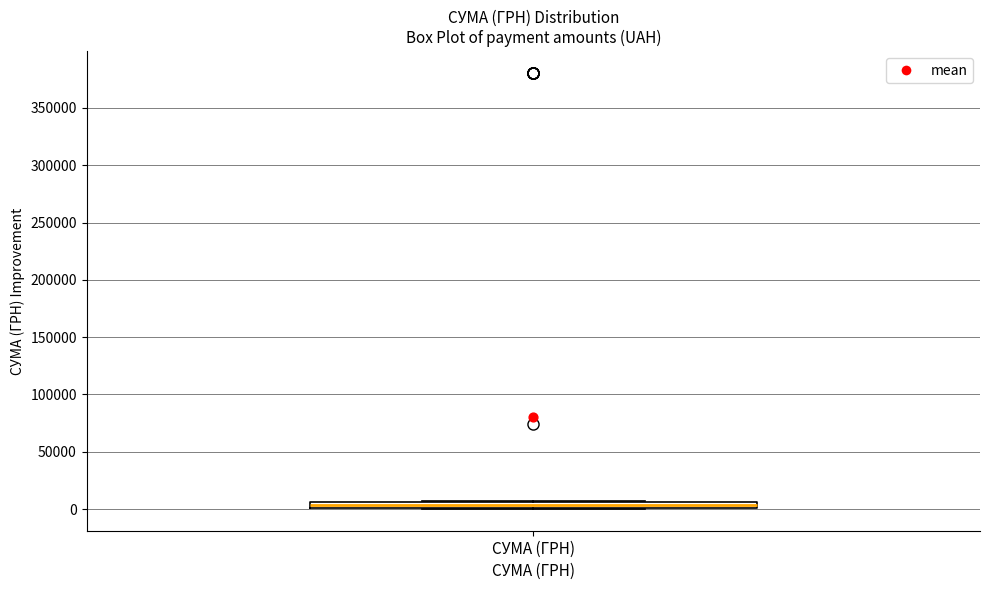

Where is the lower edge of the box for СУМА (ГРН) on the y-axis? The values are not printed on the chart, so give them approximately, as read against the axis.

0